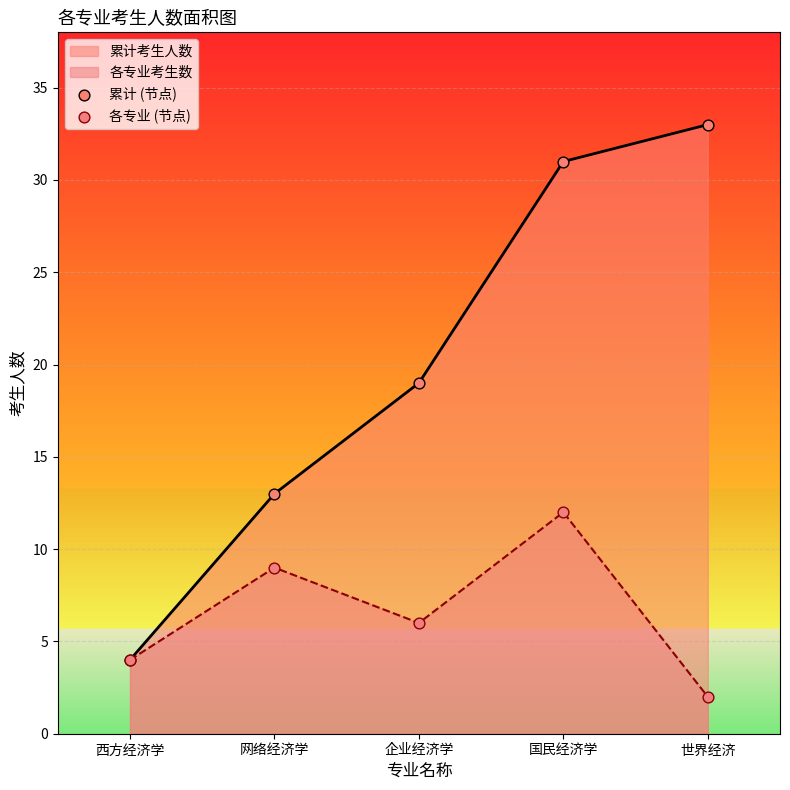

Is the value of 累计 (节点) at 企业经济学 greater than the value of 各专业 (节点) at 企业经济学?

Yes